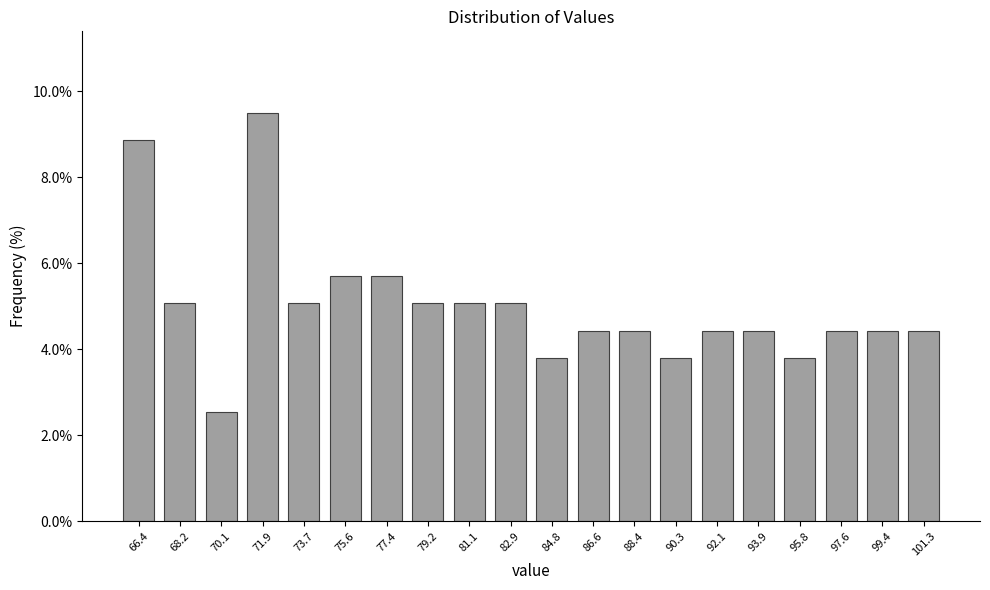

What is the height of the bar covering 71.0 to 72.8 on the x-axis? Neither the bar edges nor the heights are printed on the chart, so give them approximately, as read against the axes.

9.4